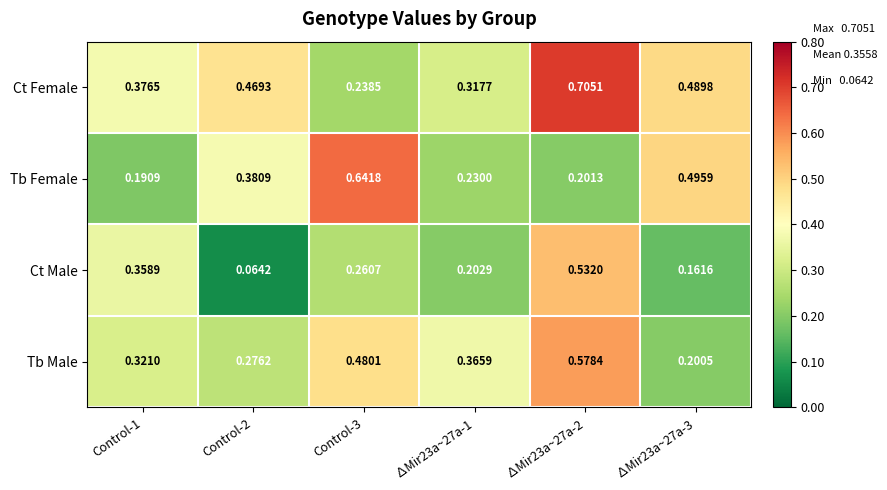

Which series has the largest total across all categories?

Ct Female